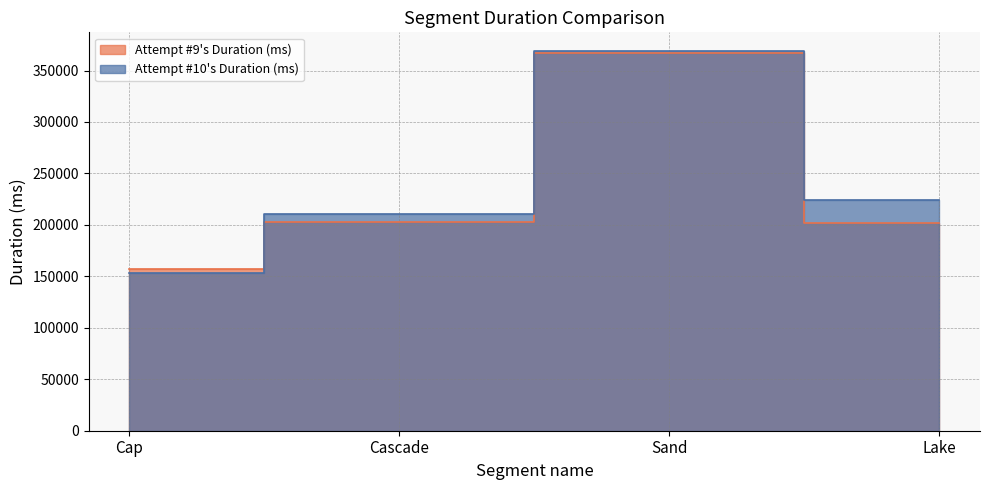

In Attempt #10's Duration (ms), how many points are higher than both neighbors (excluding endpoints)?

1